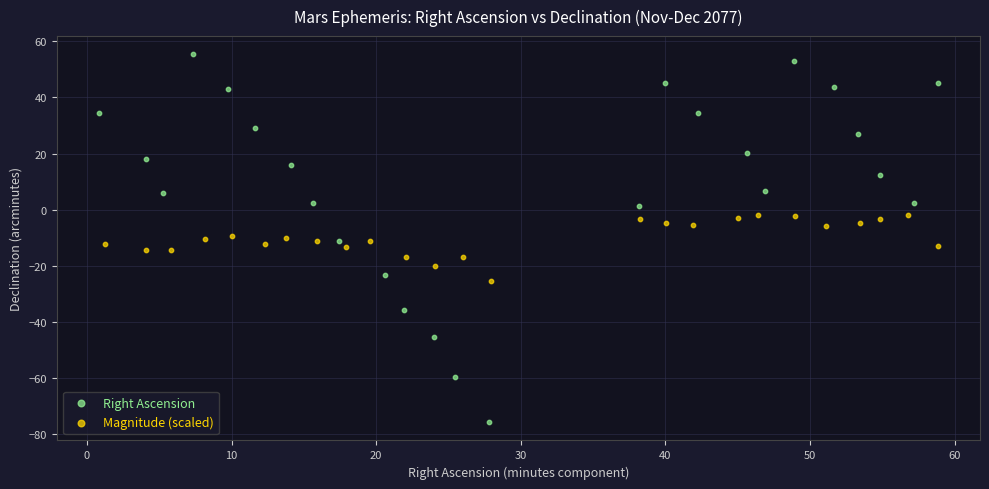

Which series has the largest Y range (max minus min)?

Right Ascension